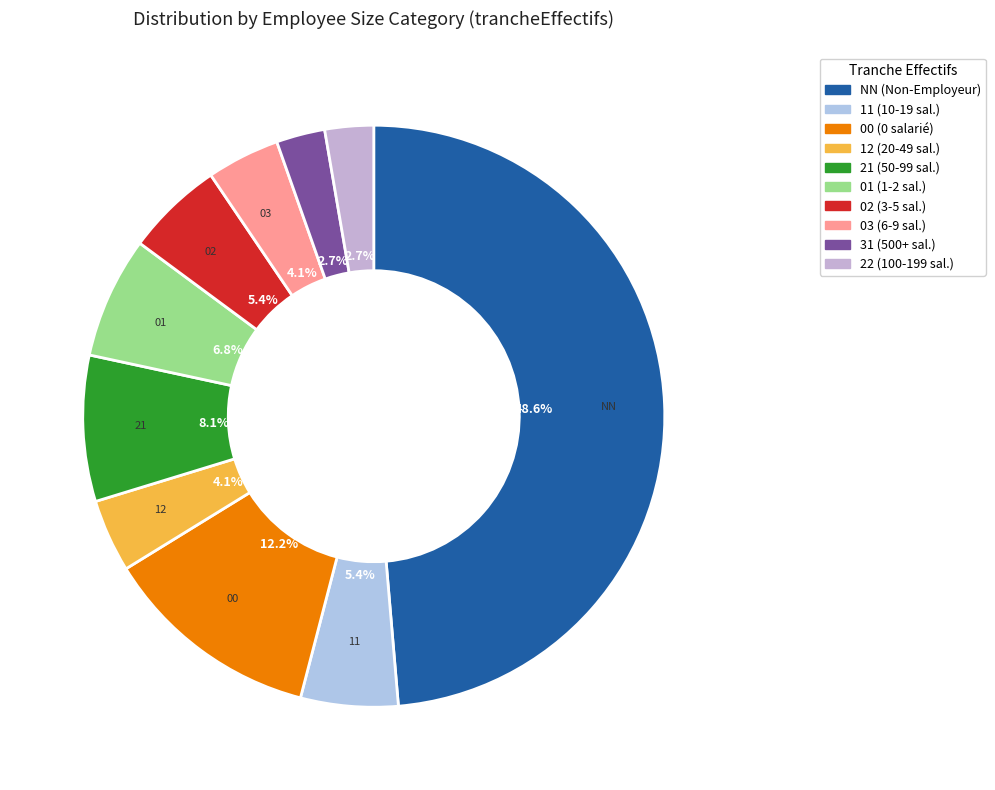

To the nearest percent, what portion does 31 represent?

3%